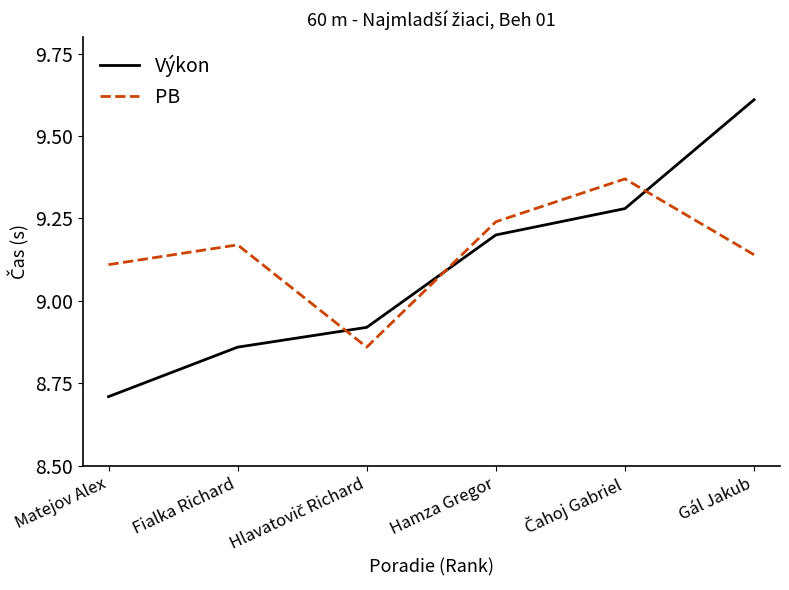

How many distinct data groups are displayed?

2